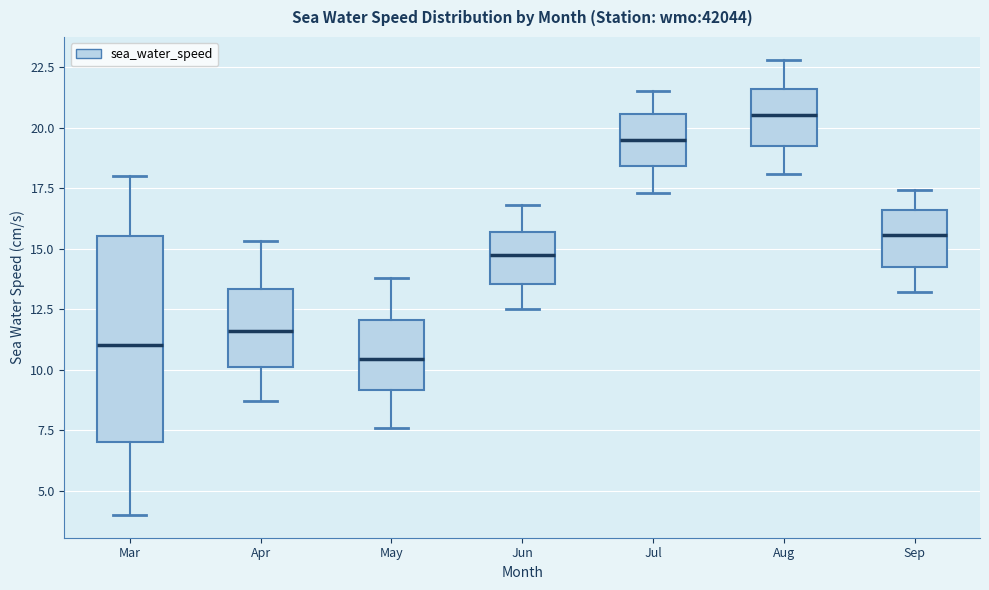

Which box has the lowest median line?

May